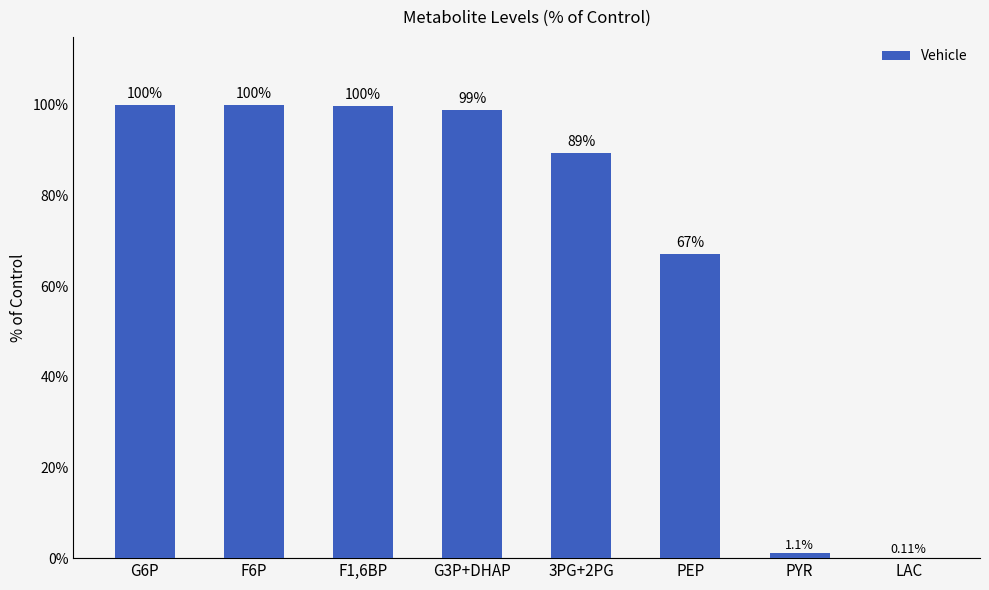

Where is the data nearest to the value 50?

PEP